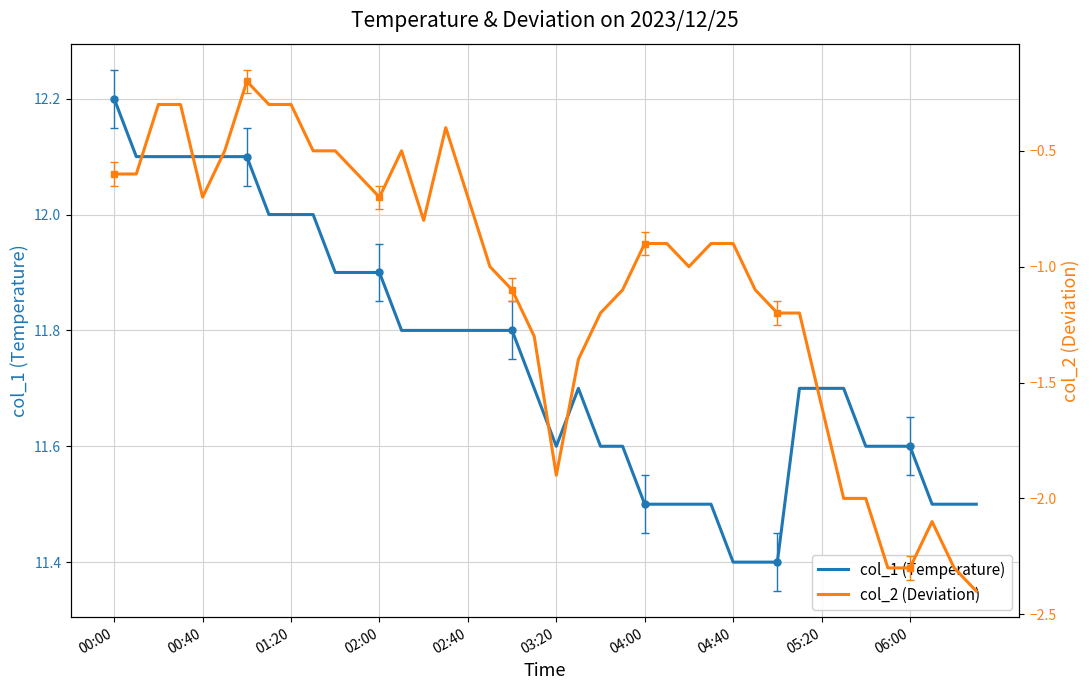

Reading left to right, extract all data points from this chart.

col_1 (Temperature): 12.2	12.1	12.1	12.1	12.1	12.1	12.1	12.0	12.0	12.0	11.9	11.9	11.9	11.8	11.8	11.8	11.8	11.8	11.8	11.7	11.6	11.7	11.6	11.6	11.5	11.5	11.5	11.5	11.4	11.4	11.4	11.7	11.7	11.7	11.6	11.6	11.6	11.5	11.5	11.5
col_2 (Deviation): -0.6	-0.6	-0.3	-0.3	-0.7	-0.5	-0.2	-0.3	-0.3	-0.5	-0.5	-0.6	-0.7	-0.5	-0.8	-0.4	-0.7	-1.0	-1.1	-1.3	-1.9	-1.4	-1.2	-1.1	-0.9	-0.9	-1.0	-0.9	-0.9	-1.1	-1.2	-1.2	-1.6	-2.0	-2.0	-2.3	-2.3	-2.1	-2.3	-2.4